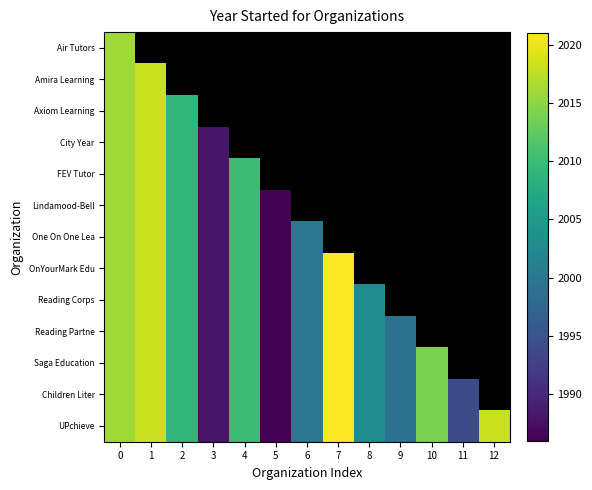

Which category has the highest value in the Amira Learning series?

1